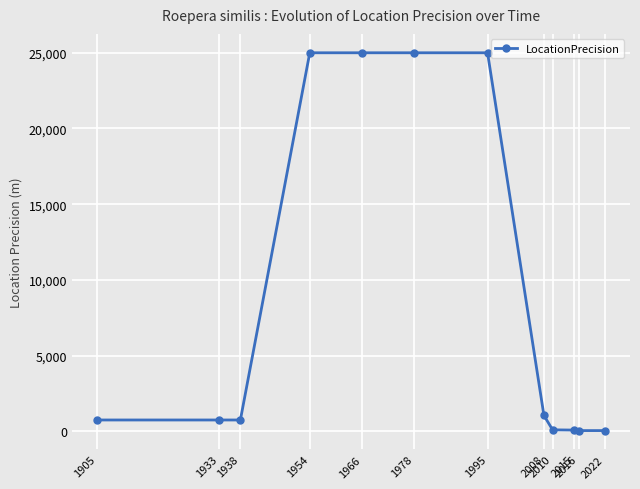

What is the maximum value shown in the chart?

25000.0